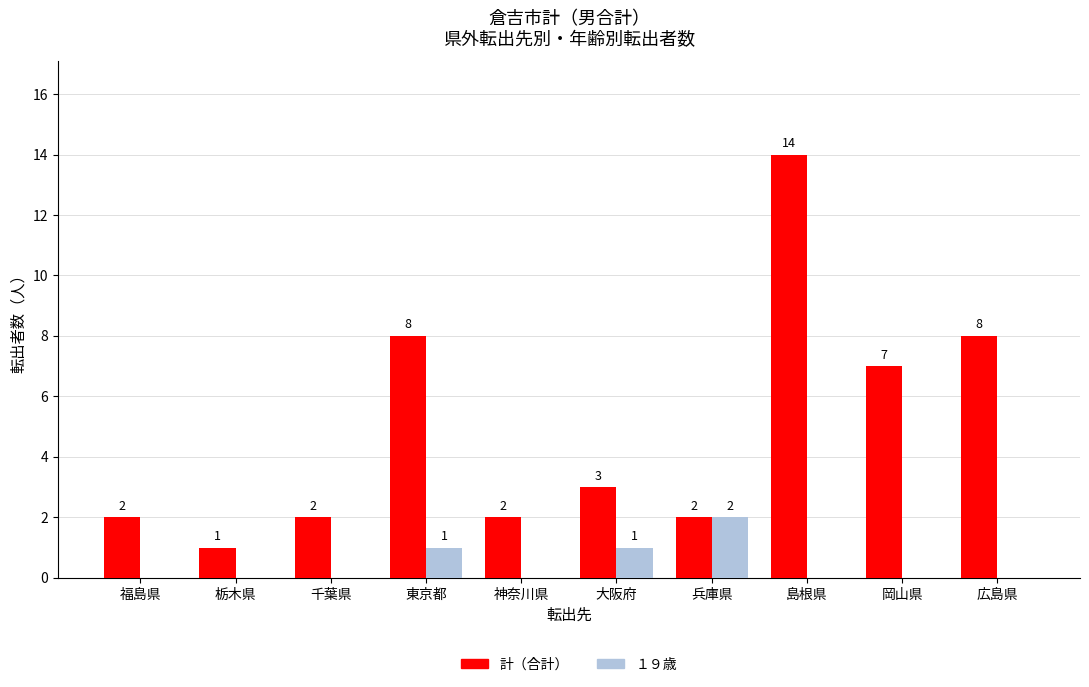

Reading left to right, extract all data points from this chart.

計（合計）: 福島県=2	栃木県=1	千葉県=2	東京都=8	神奈川県=2	大阪府=3	兵庫県=2	島根県=14	岡山県=7	広島県=8
１９歳: 福島県=0	栃木県=0	千葉県=0	東京都=1	神奈川県=0	大阪府=1	兵庫県=2	島根県=0	岡山県=0	広島県=0